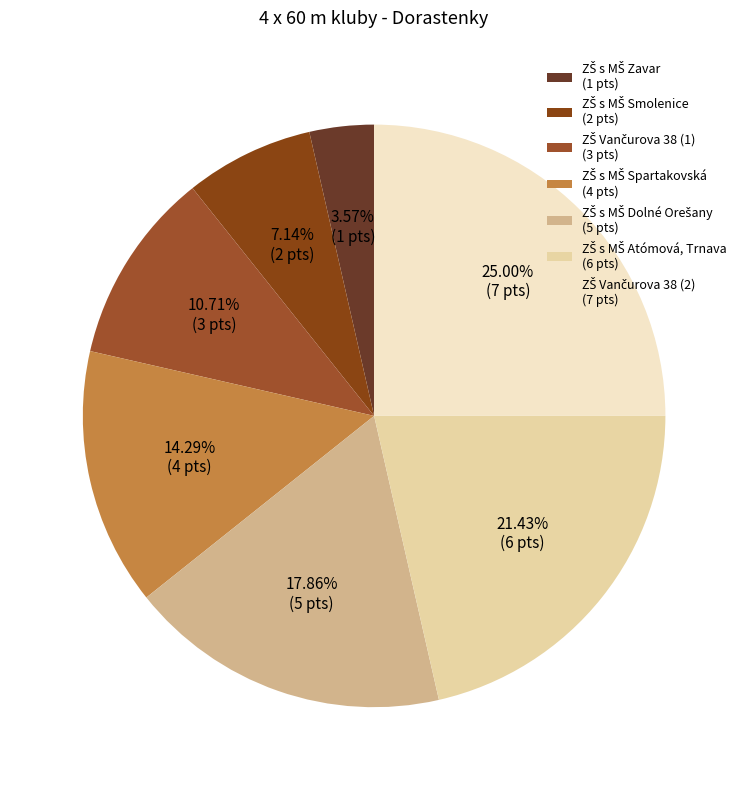

Is it true that ZŠ s MŠ Dolné Orešany is 28% of the pie?

False